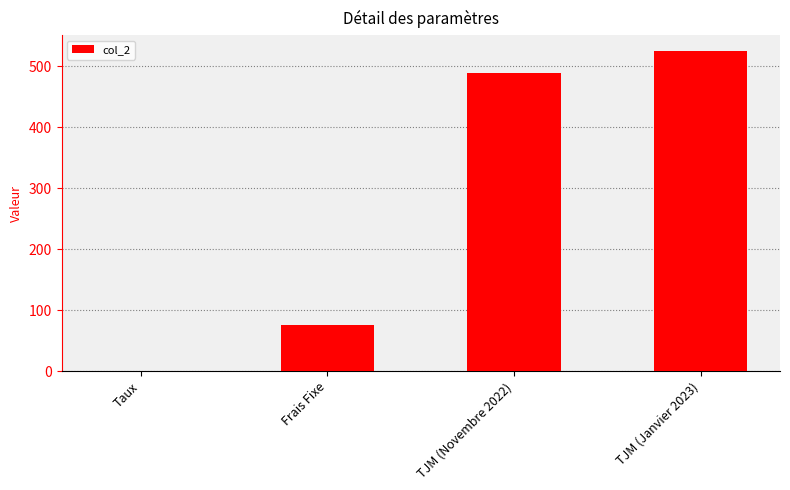

What is the approximate value at TJM (Novembre 2022)?

490.0